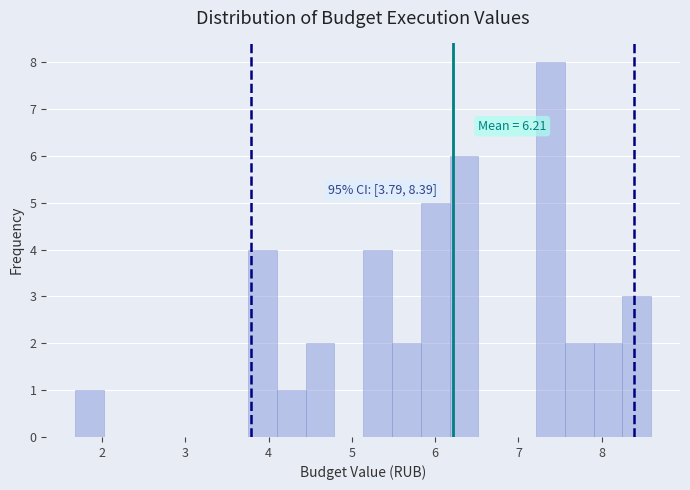

Read against the x-axis, roughly where is the centre of the tallest bar?

7.4